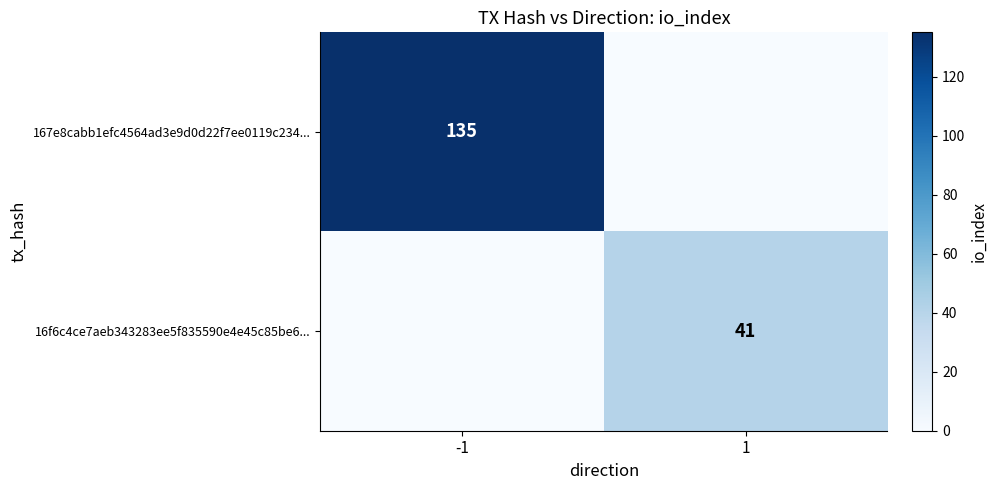

The value of 167e8cabb1efc4564ad3e9d0d22f7ee0119c234... at -1 is 43. True or false?

False